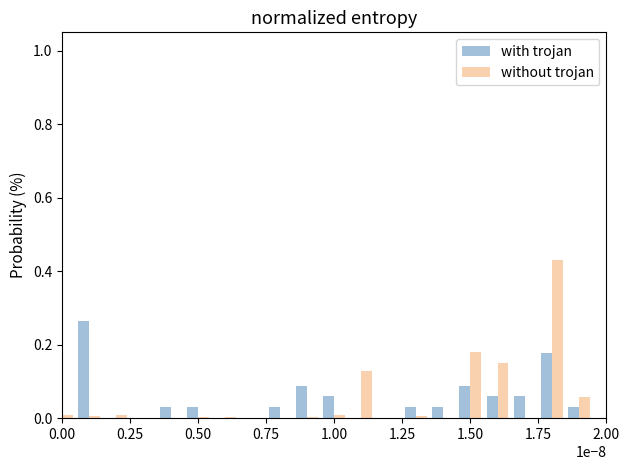

How many categories are shown in the chart?

20